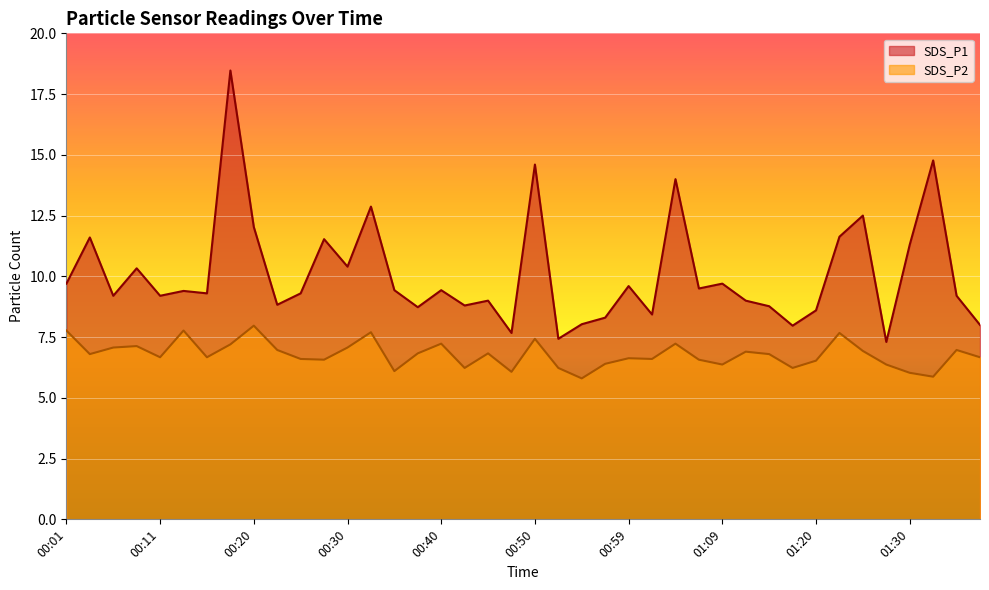

What is the label of the 32nd point from the left?

01:18